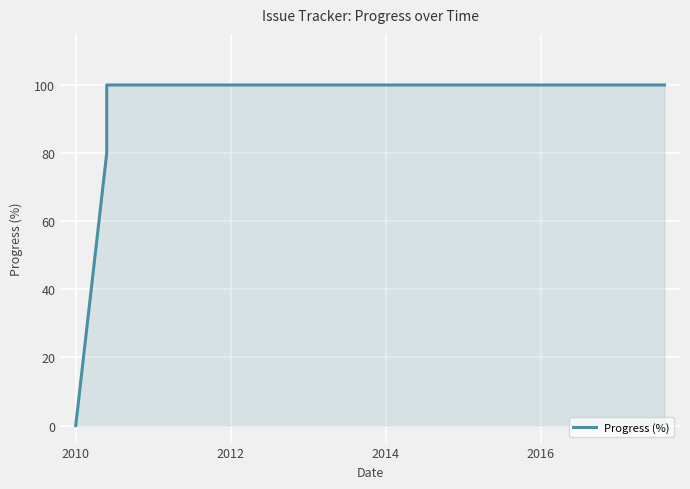

How many lines are shown in the chart?

1